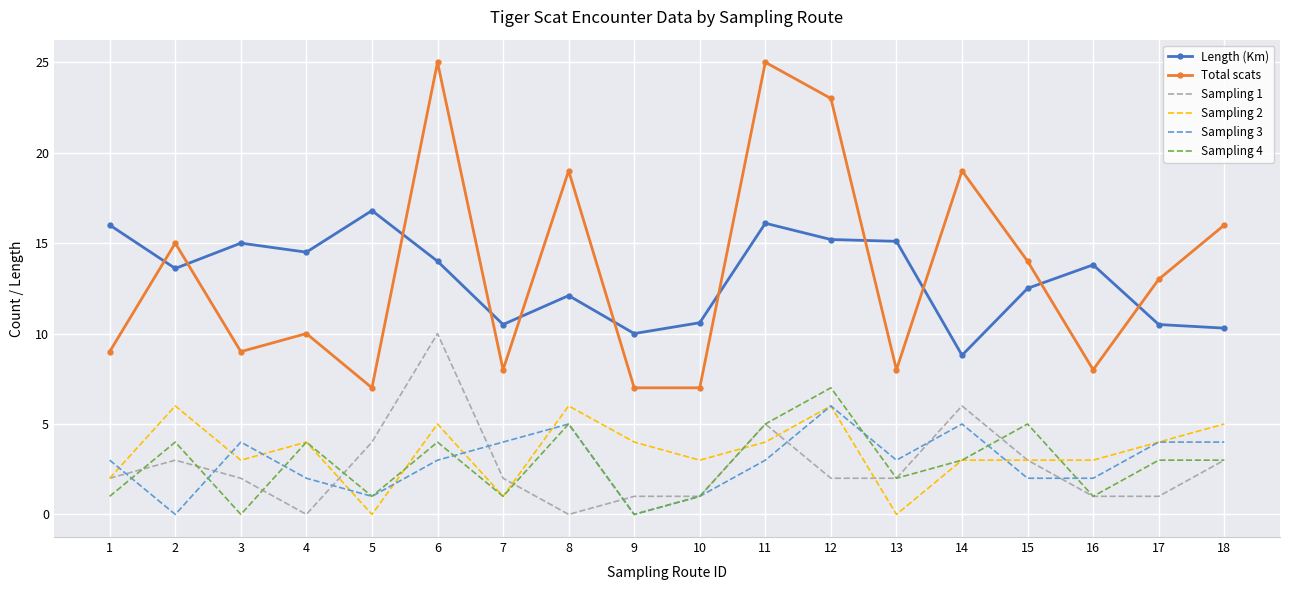

True or false: Total scats has more than 1 interior local peaks.

True